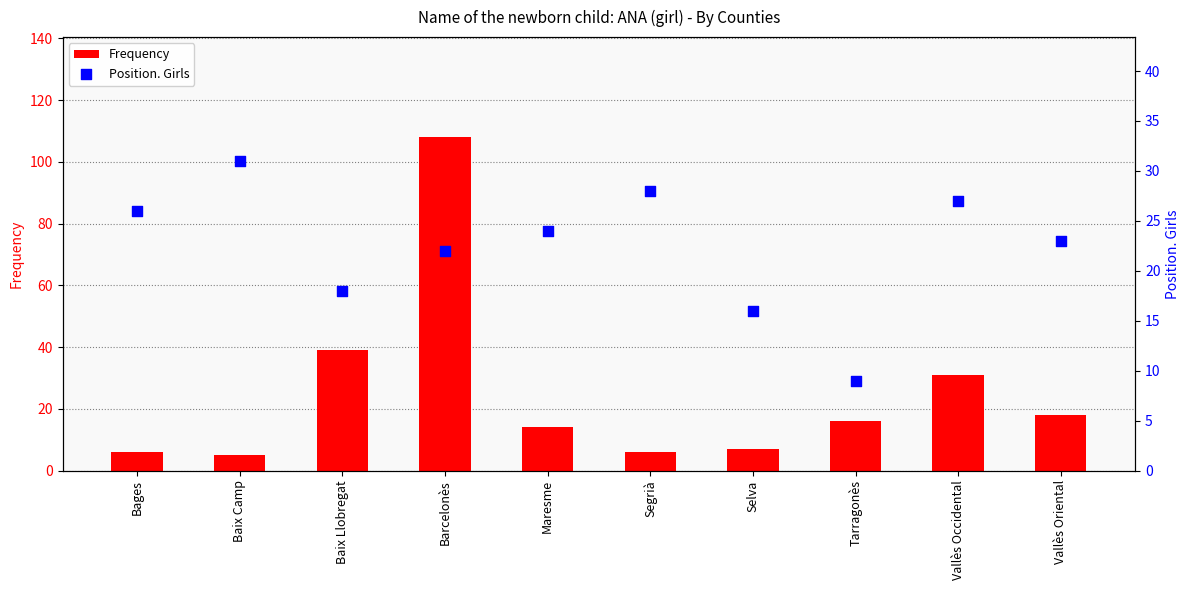

Is the value of Frequency at Baix Llobregat greater than the value of Position. Girls at Tarragonès?

Yes